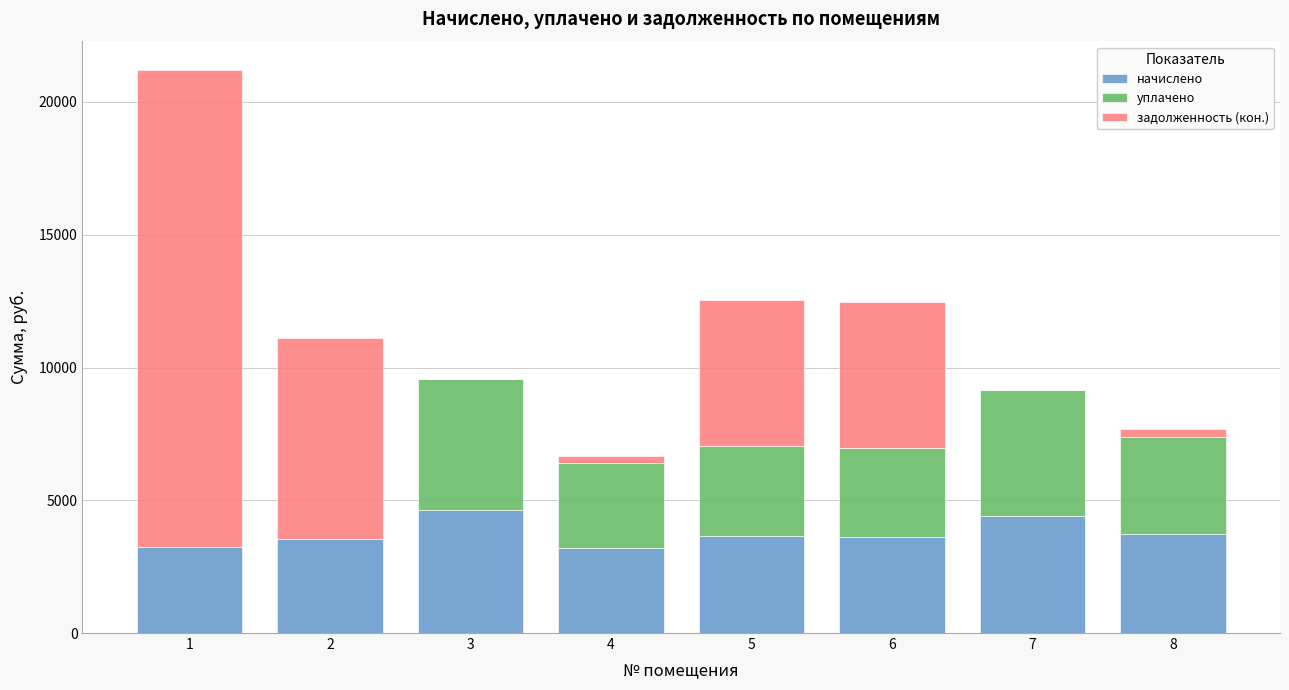

What is the minimum value for начислено?

3218.0